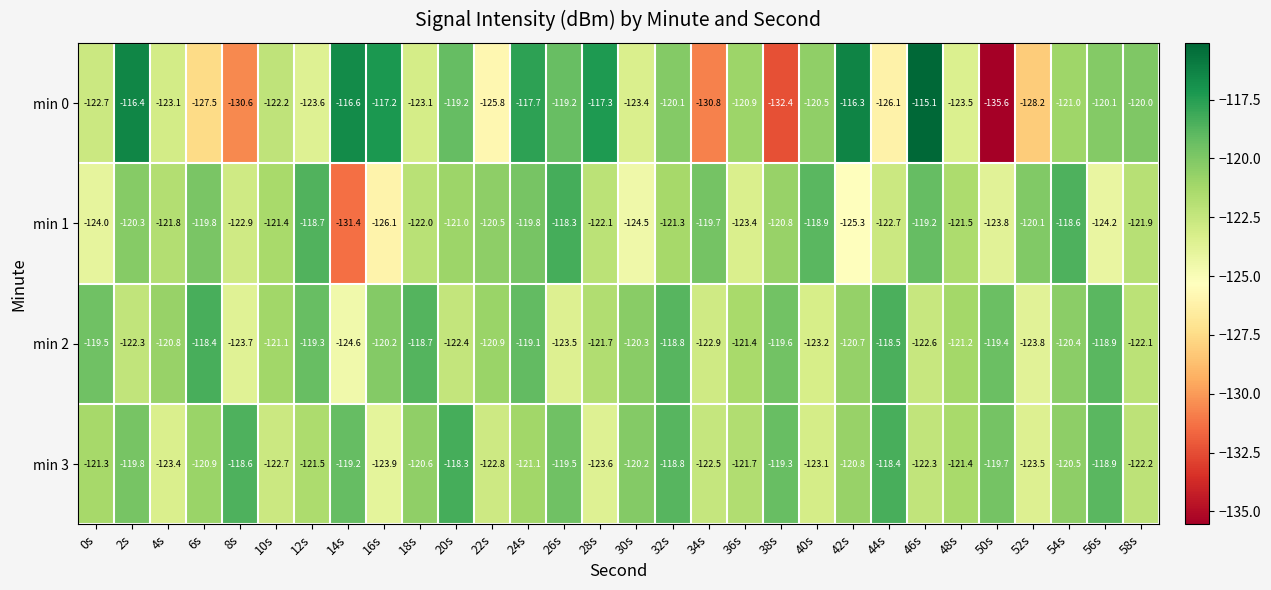

What is the sum of all min 1 values?

-3656.0